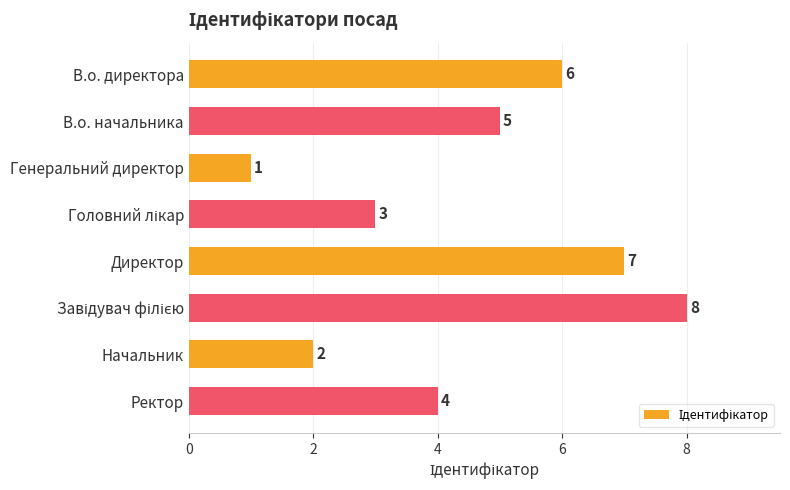

At which label is the value closest to 4?

Ректор